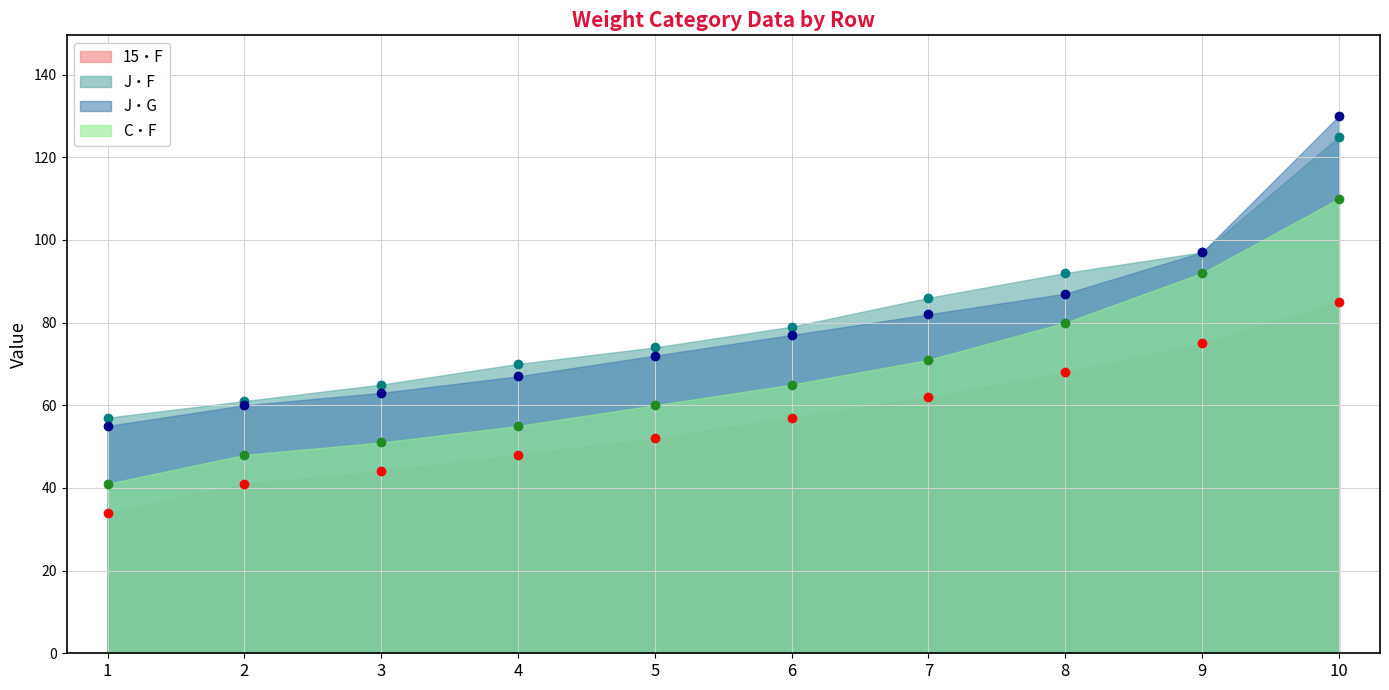

Which series has the largest range (max minus min)?

J・G